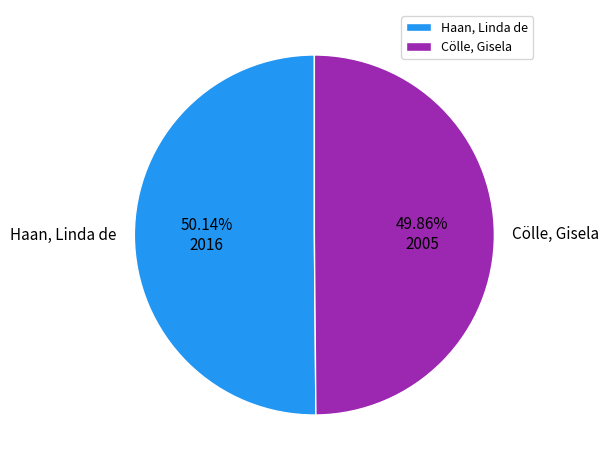

What is the ratio of the value at Haan, Linda de to the value at Cölle, Gisela?

1.0